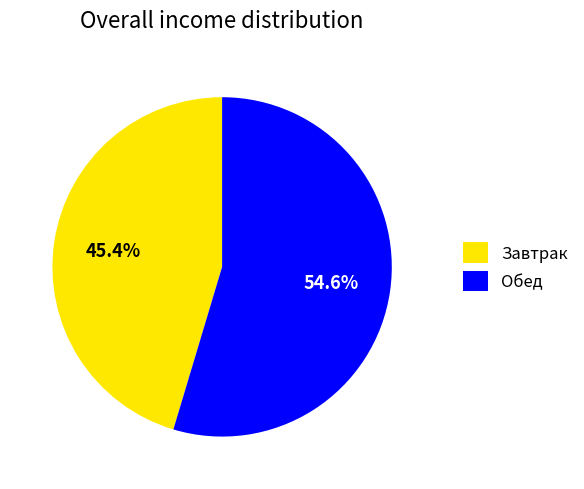

Count the number of slices in the pie.

2